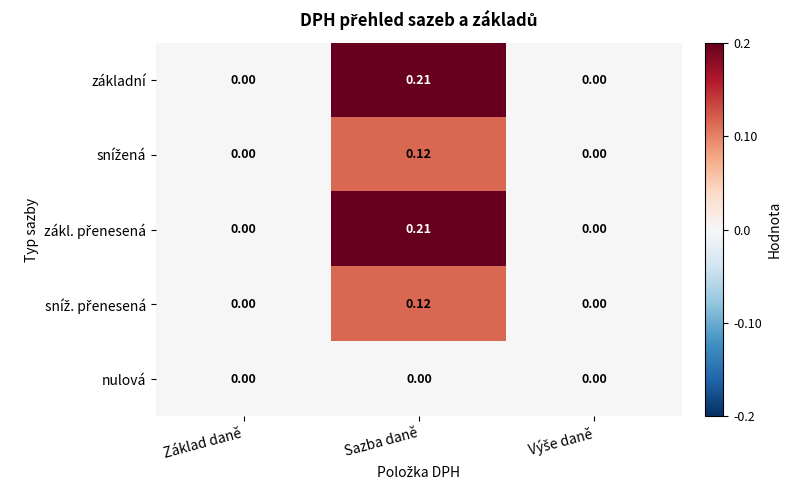

At which category is the sum across all series the highest?

Sazba daně